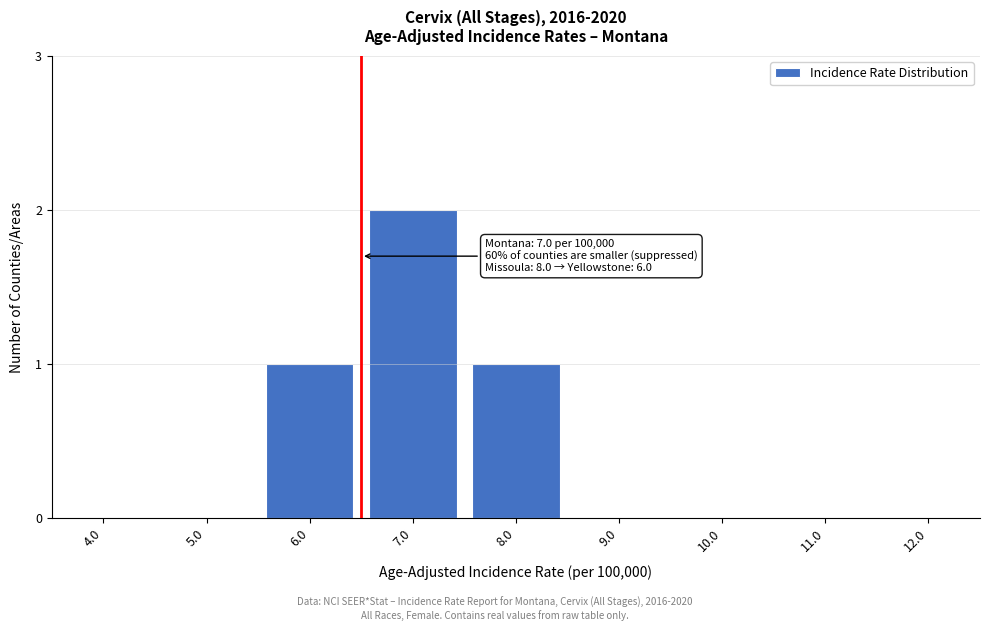

Reading left to right, list all the values displayed in this chart.

4.0=0	5.0=0	6.0=1	7.0=2	8.0=1	9.0=0	10.0=0	11.0=0	12.0=0